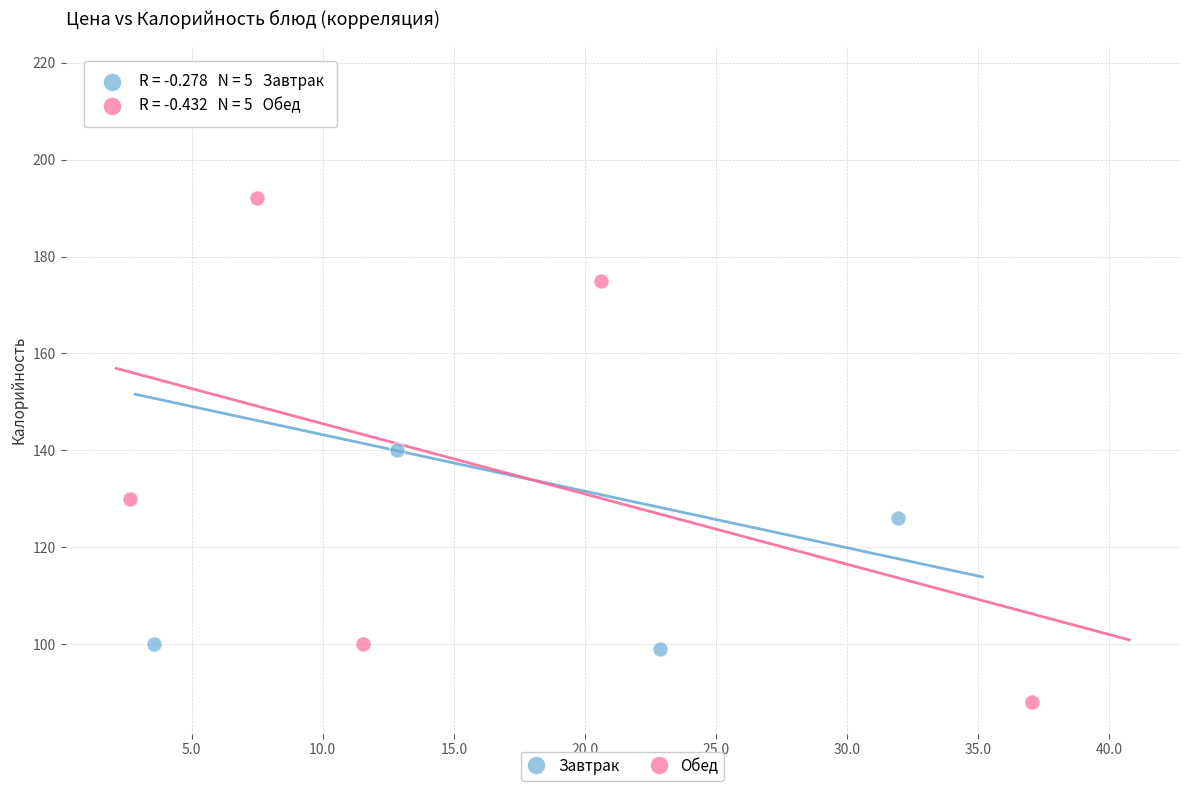

Which series reaches the minimum Y coordinate?

Обед